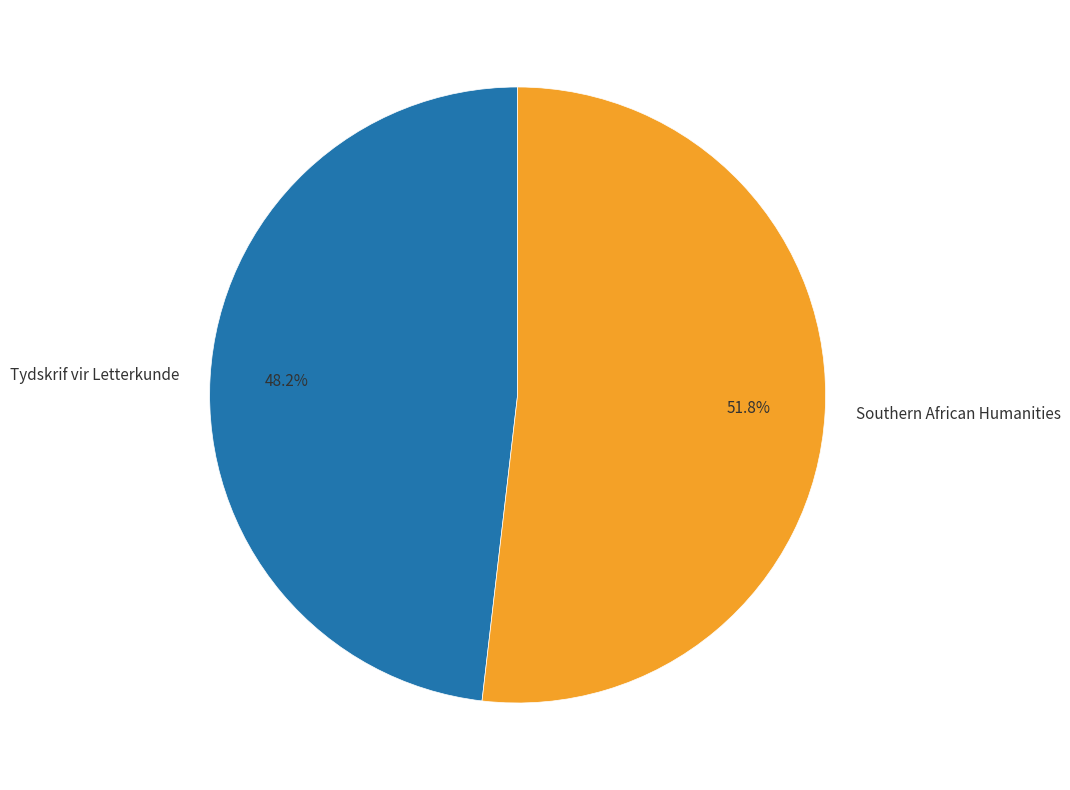

Count the number of slices in the pie.

2